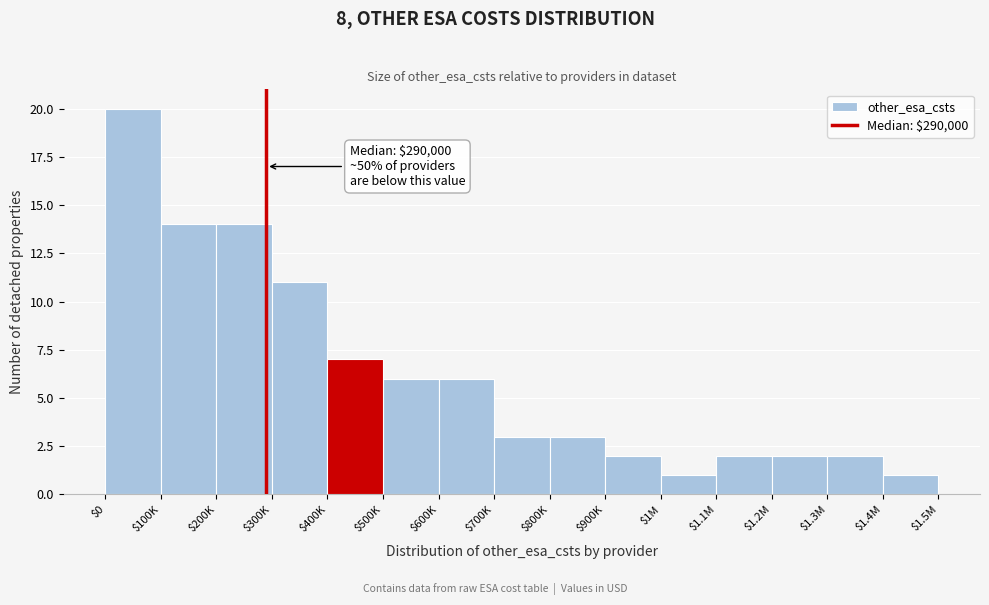

Reading left to right, extract all data points from this chart.

20	14	14	11	7	6	6	3	3	2	1	2	2	2	1